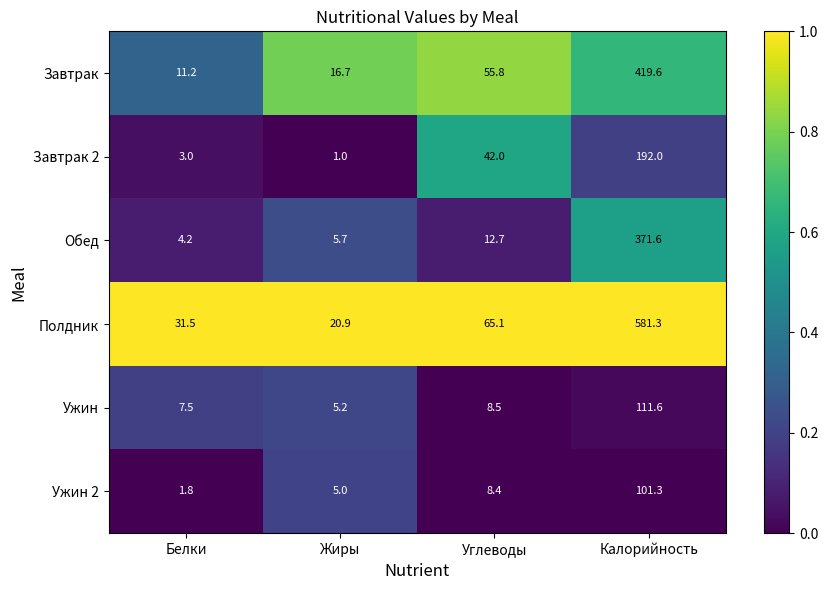

What is the difference between the maximum and minimum values in the Завтрак 2 series?

191.0